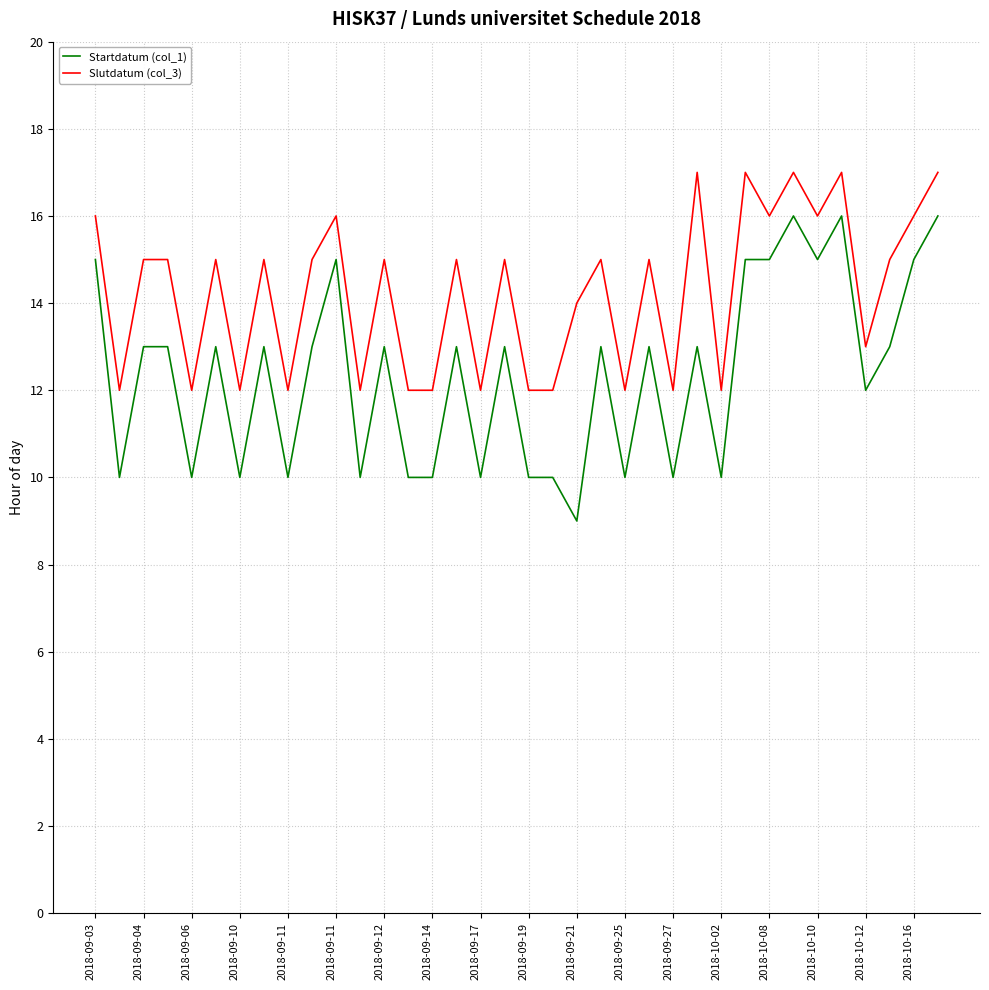

How many lines are shown in the chart?

2